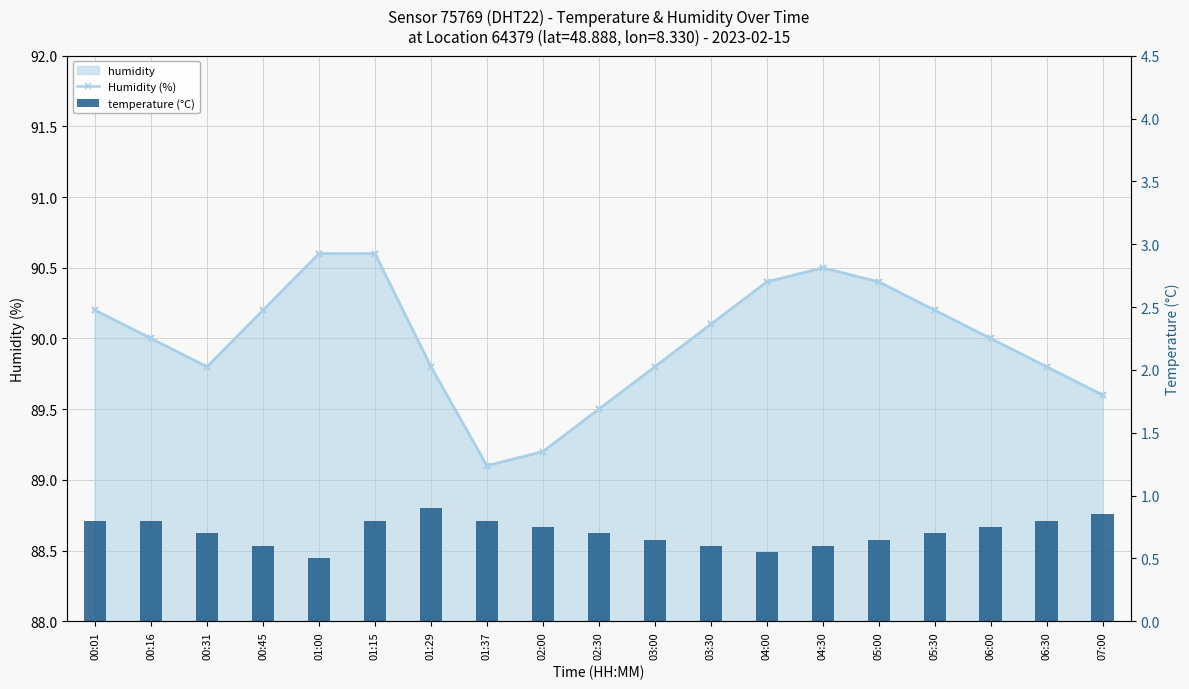

What is the smallest value displayed?

0.5